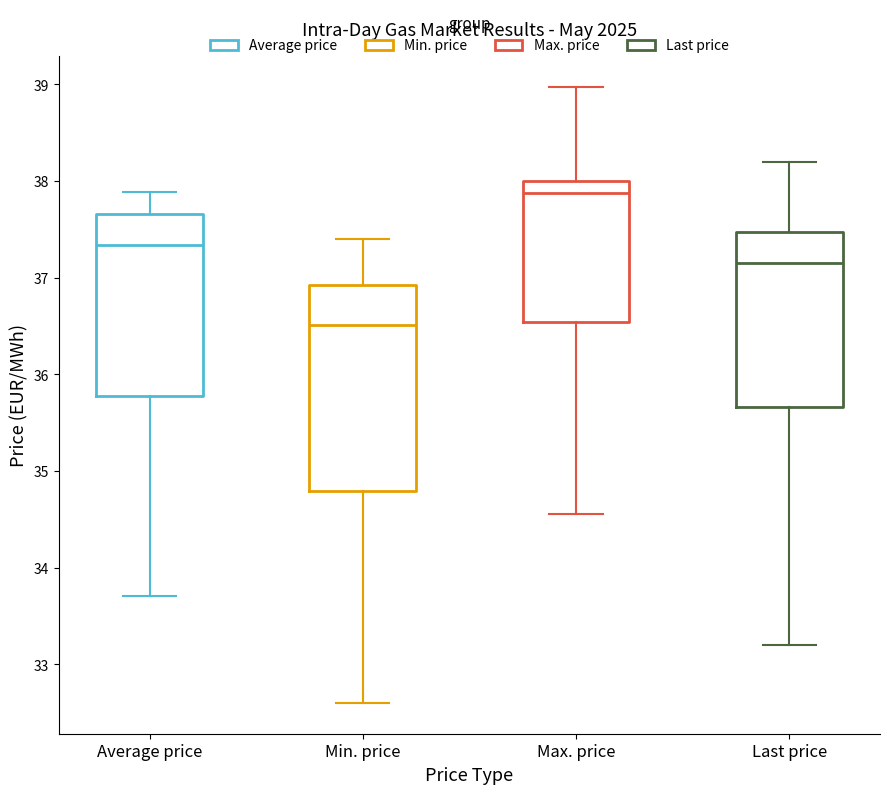

Comparing the boxes themselves (not the whiskers), which one is the tallest?

Min. price